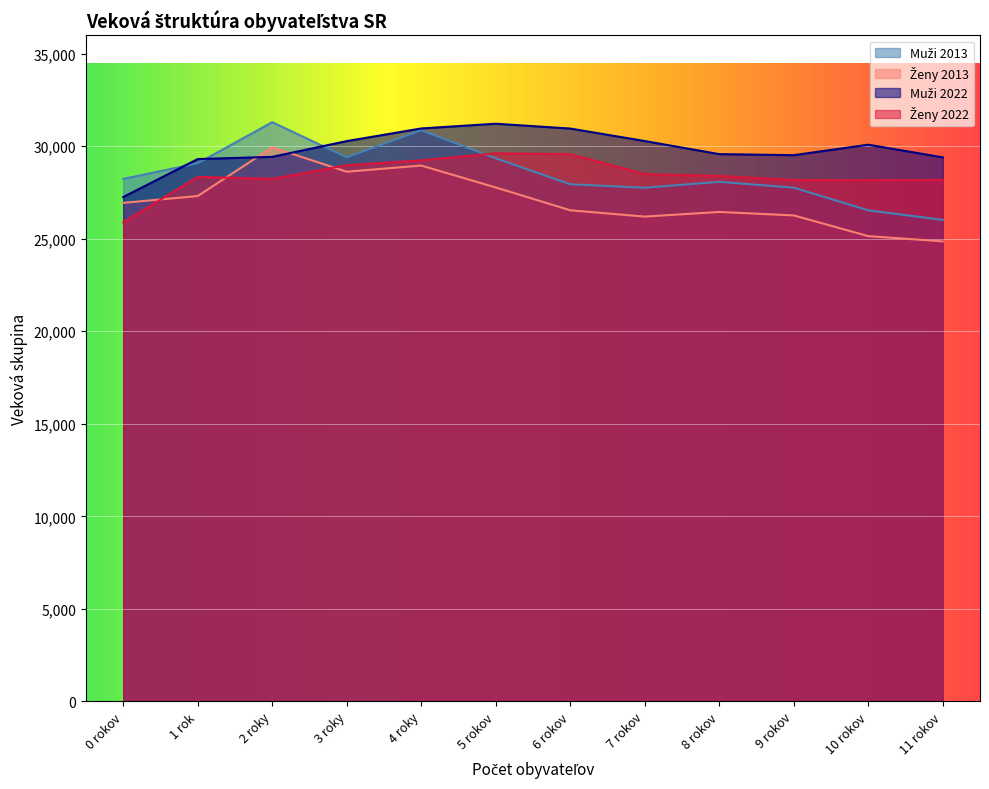

At which label does Muži 2013 first exceed 28235?

1 rok